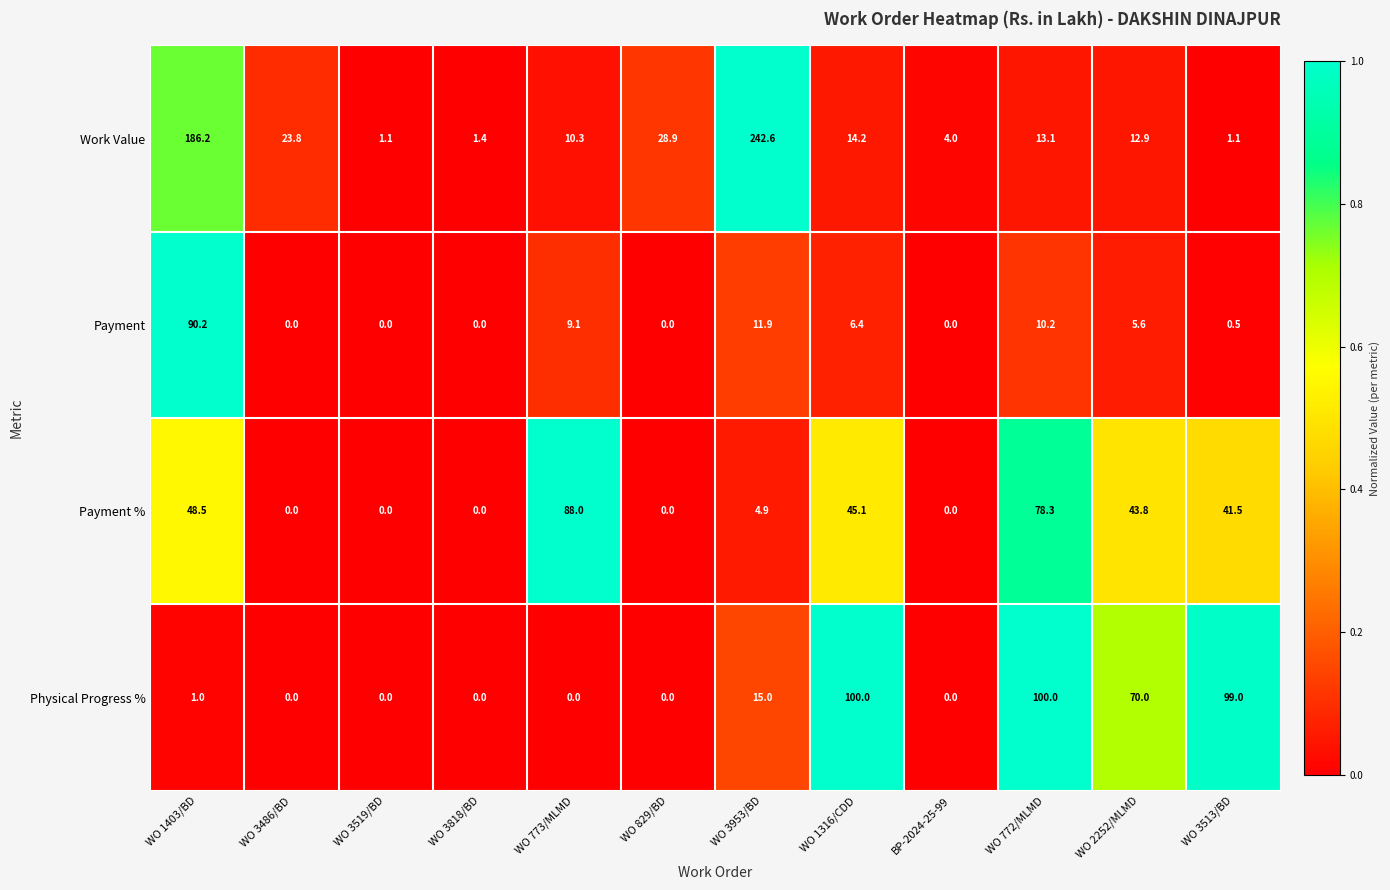

List the series in order of their peak value, highest first.

Work Value, Physical Progress %, Payment, Payment %